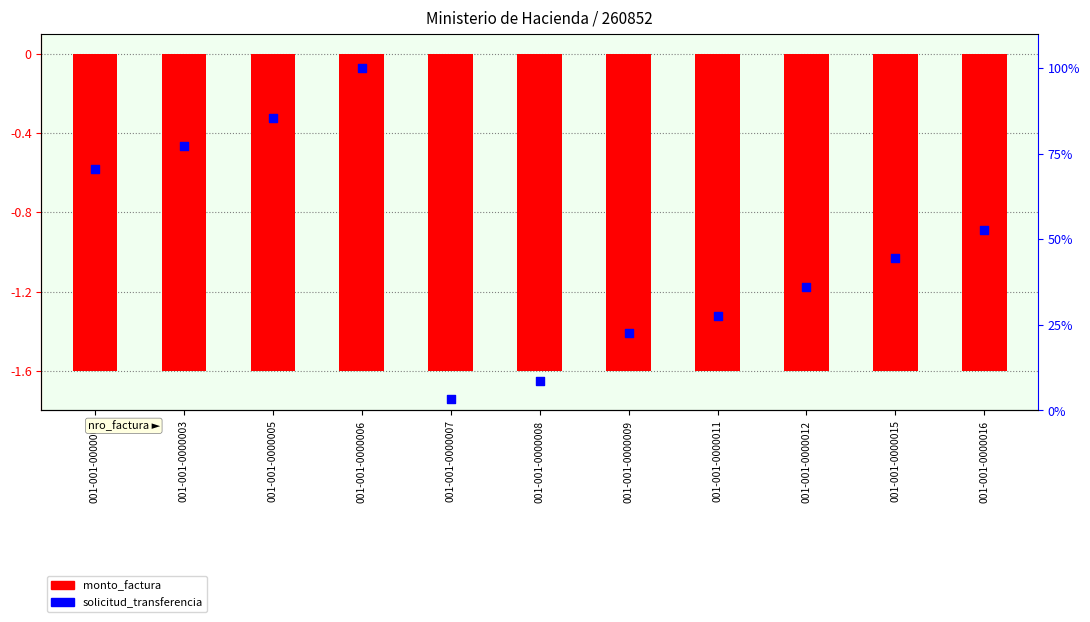

At which category is the sum across all series the highest?

001-001-0000006